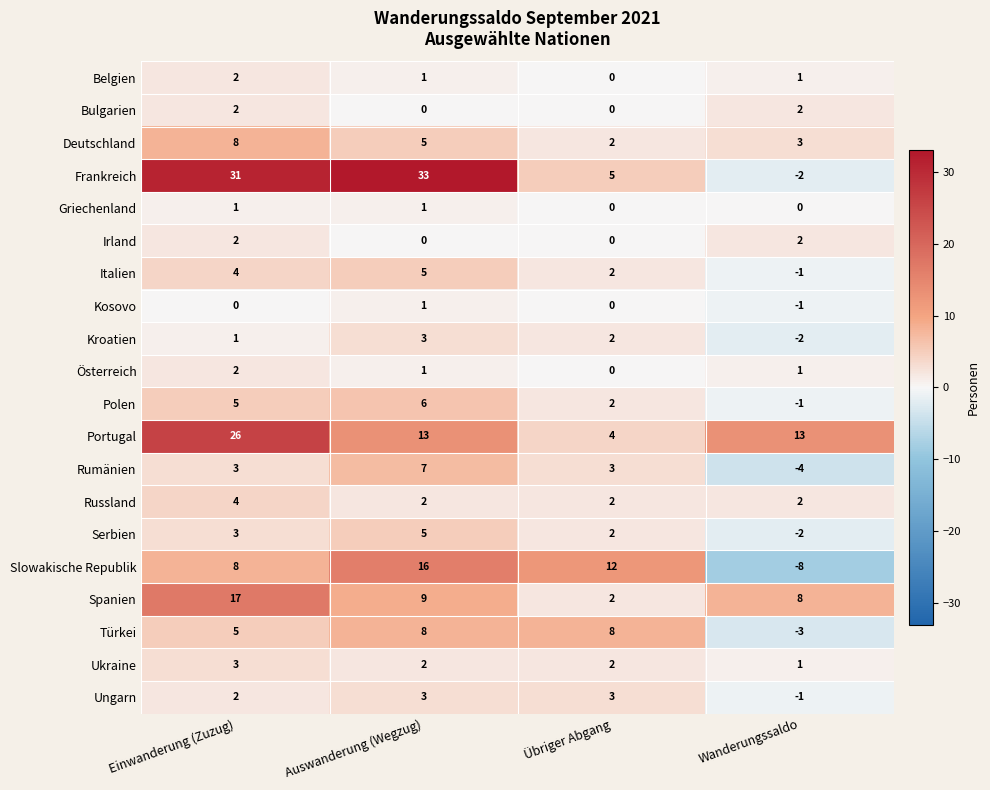

What is the spread (max minus min) of values at Wanderungssaldo?

21